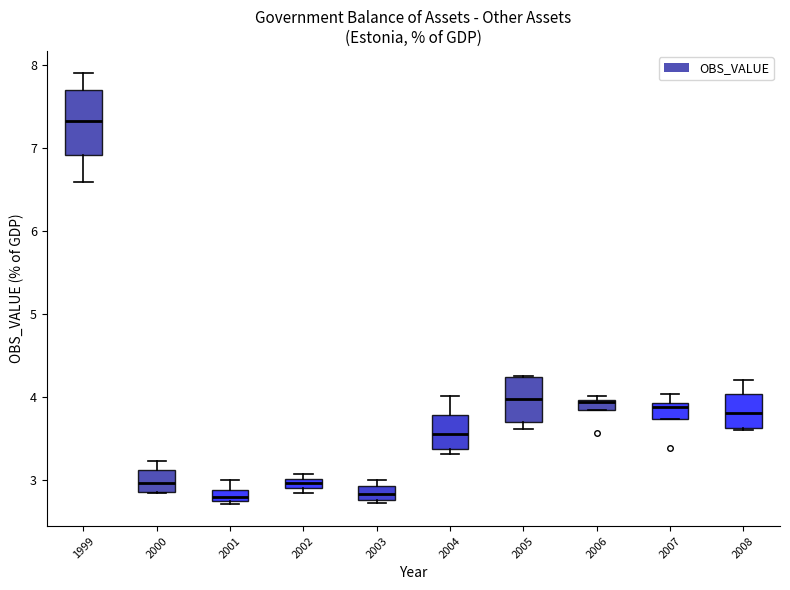

Comparing the boxes themselves (not the whiskers), which one is the tallest?

1999